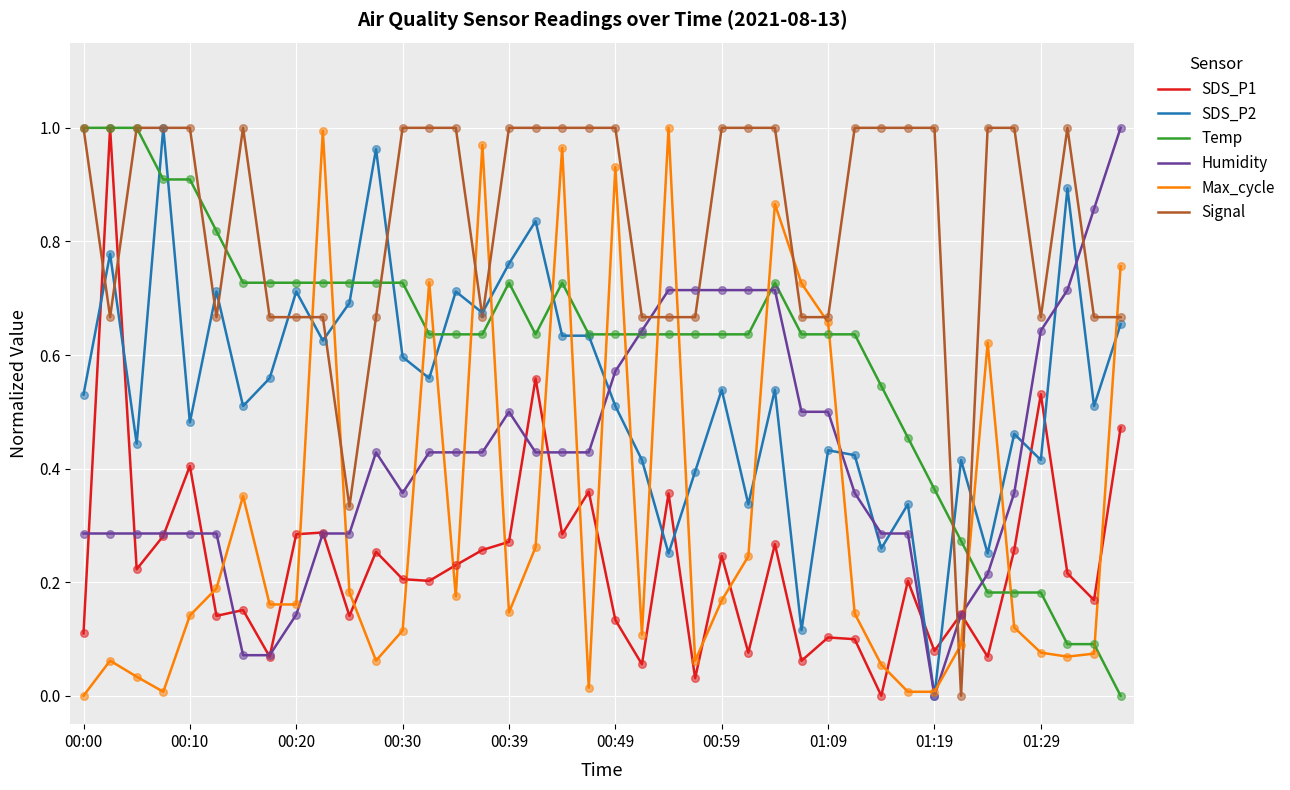

Which series has the largest total across all categories?

Signal